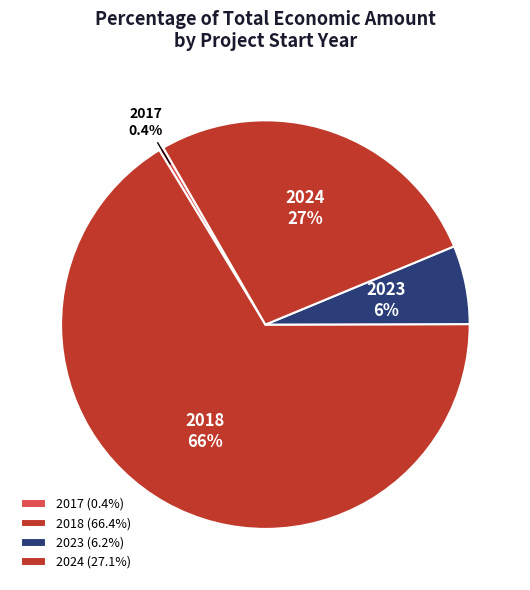

The 2018 slice represents 19% of the pie. True or false?

False